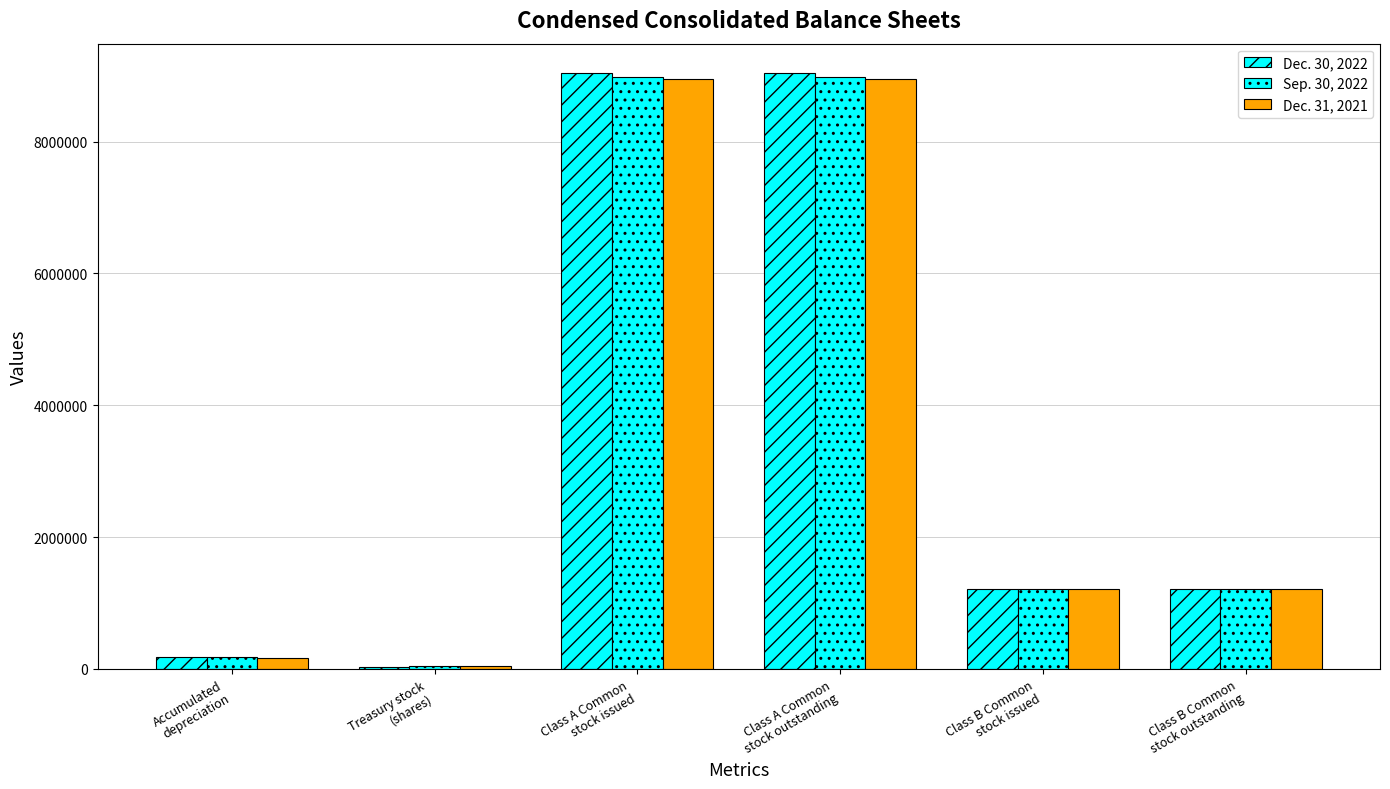

What is the difference between the maximum and minimum values in the Dec. 31, 2021 series?

8905670